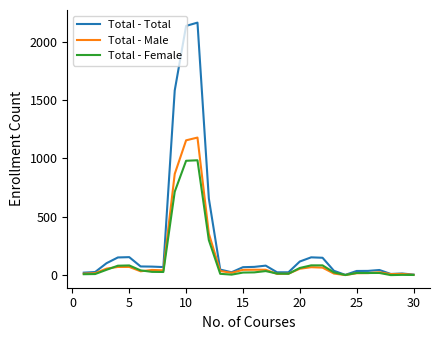

What is the maximum value for Total - Total?

2161.7